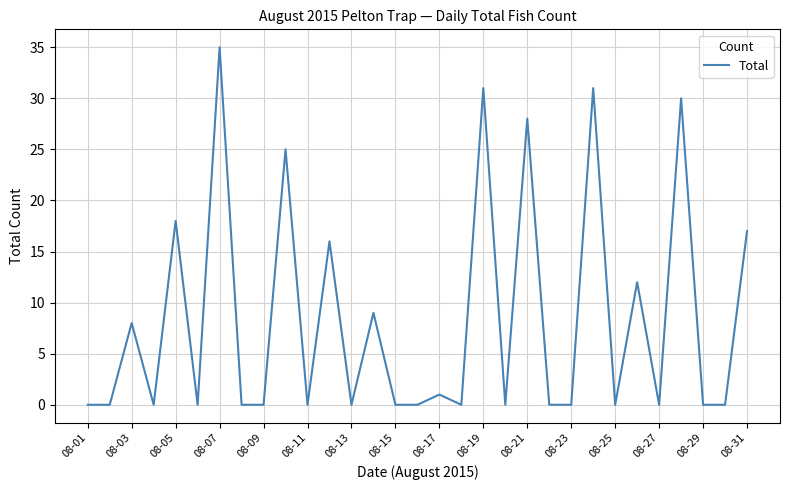

True or false: there are more than 1 points higher than both neighbors.

True